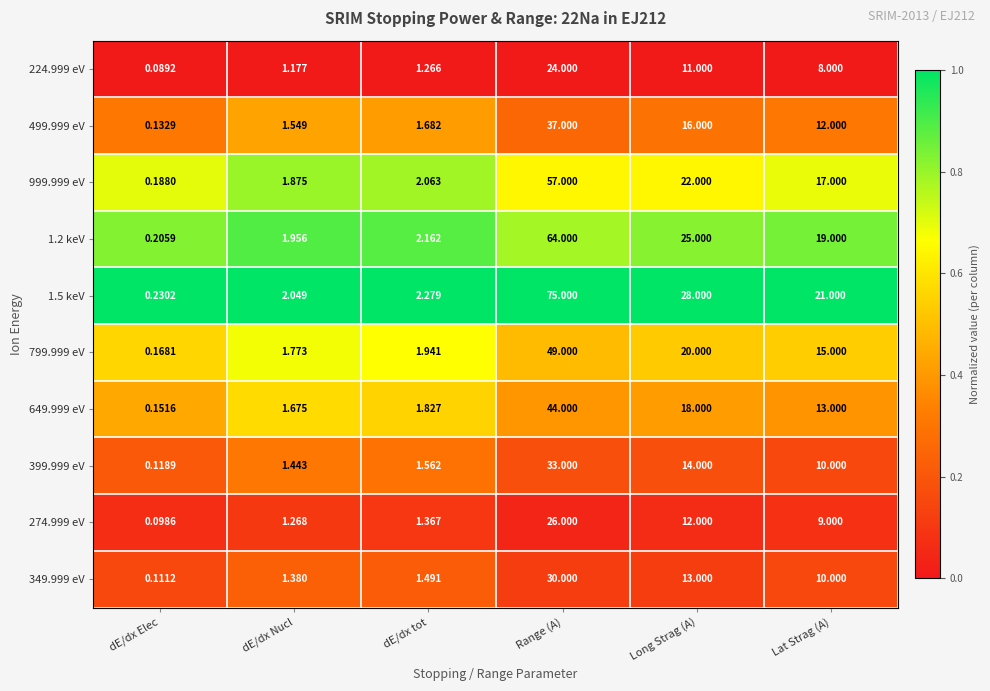

Rank the series by their maximum value, from highest to lowest.

1.5 keV, 1.2 keV, 999.999 eV, 799.999 eV, 649.999 eV, 499.999 eV, 399.999 eV, 349.999 eV, 274.999 eV, 224.999 eV